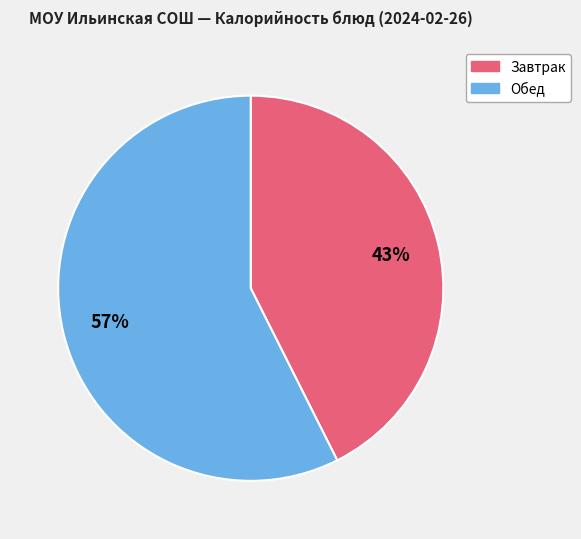

To the nearest percent, what is the average slice percentage?

50%